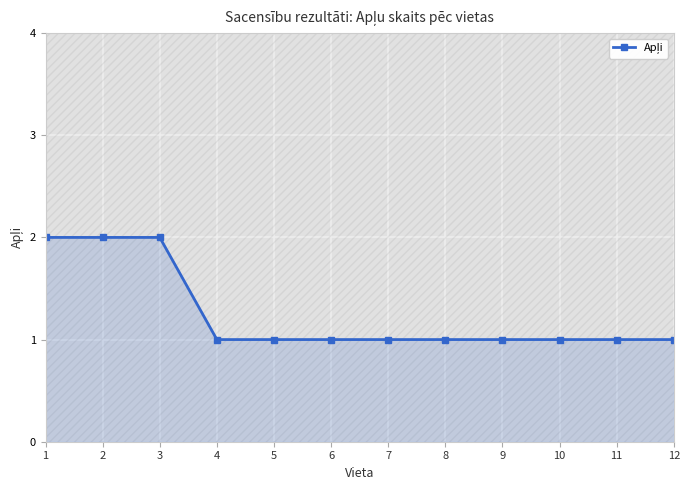

What is the average value?

1